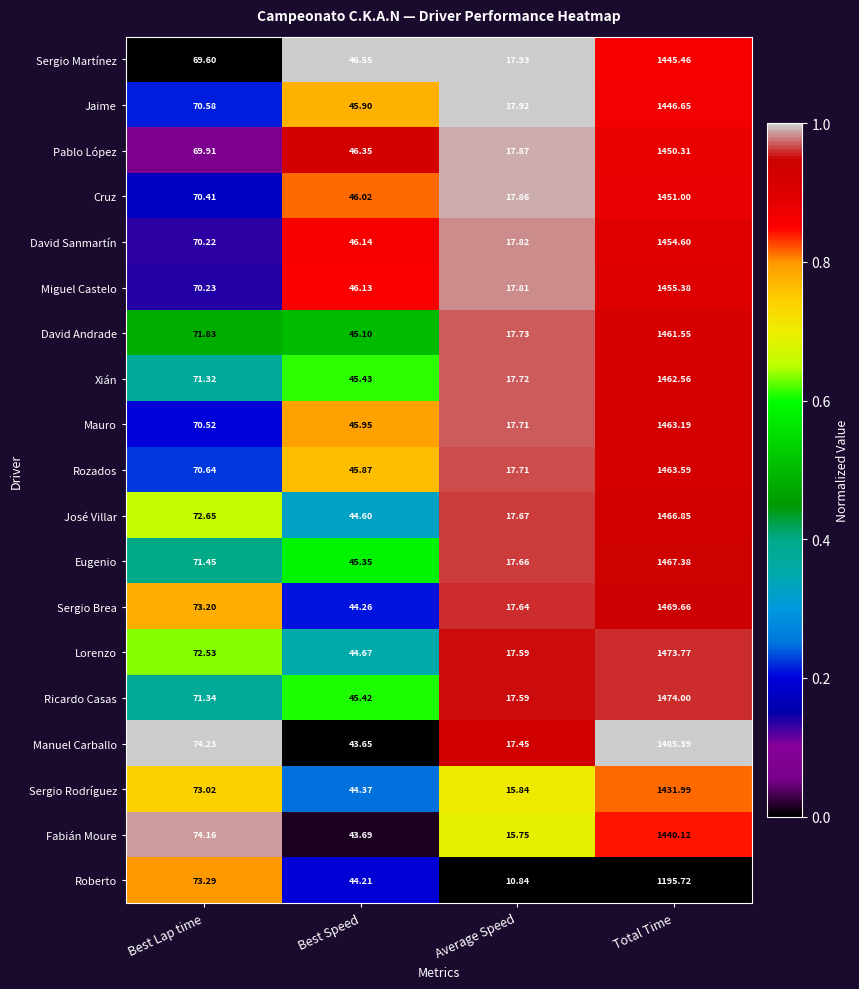

At which label is Eugenio closest to 742?

Best Lap time